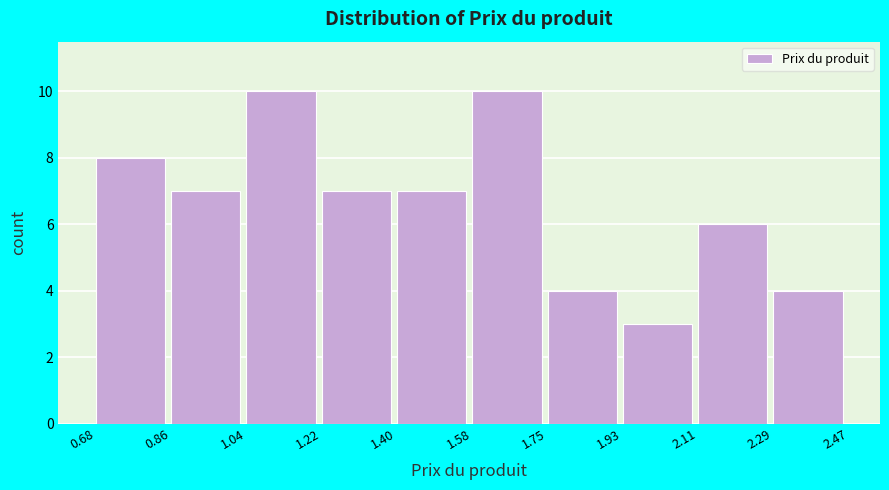

Reading left to right, transcribe this chart: for each bar, give the range it covers on the x-axis and its height. The values are not printed on the chart, so give them approximately, as read against the axis.

0.68 to 0.86: 8
0.86 to 1.04: 7
1.04 to 1.22: 10
1.22 to 1.40: 7
1.40 to 1.58: 7
1.58 to 1.75: 10
1.75 to 1.93: 4
1.93 to 2.11: 3
2.11 to 2.29: 6
2.29 to 2.47: 4